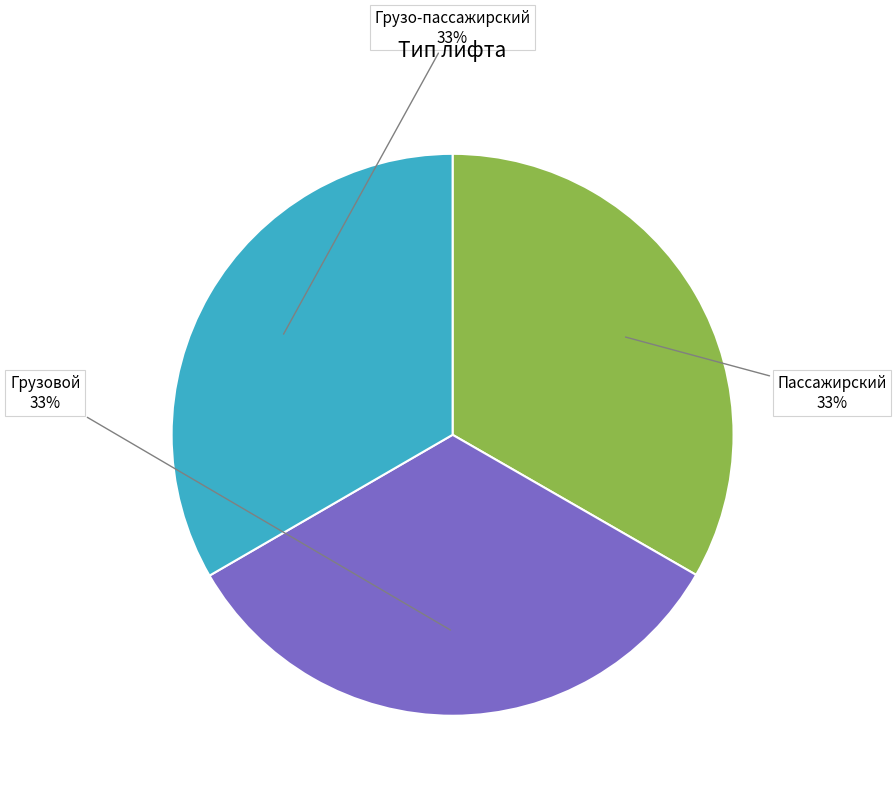

Does Грузовой account for over 50% of the chart?

No